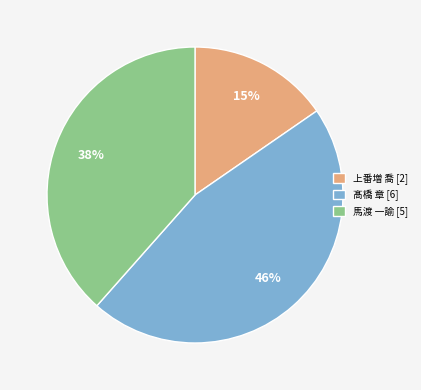

Count the number of slices in the pie.

3